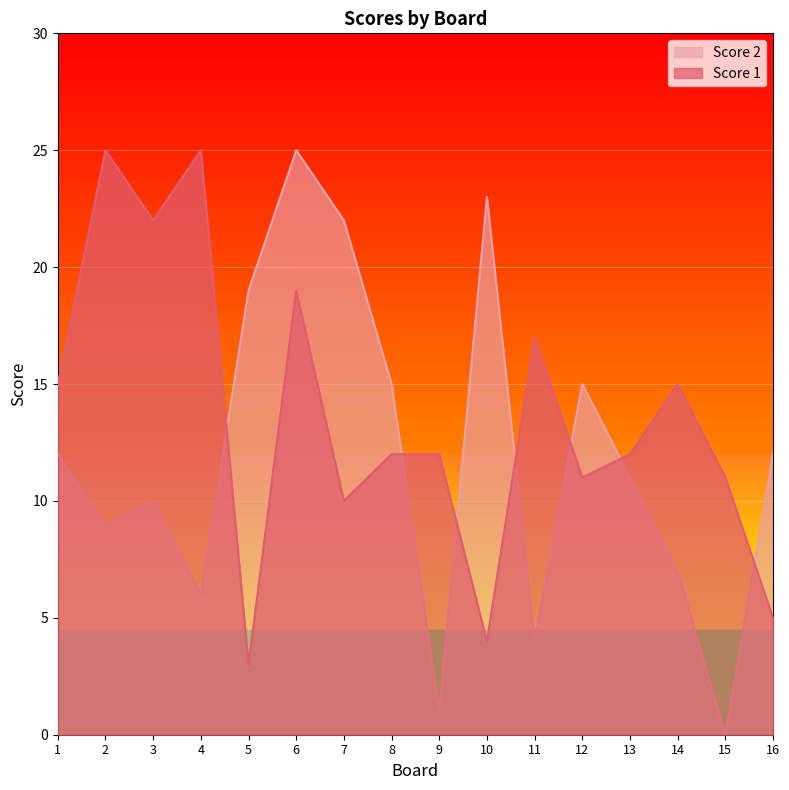

Reading right to left, list all the values displayed in this chart.

Score 1: 16=5	15=11	14=15	13=12	12=11	11=17	10=4	9=12	8=12	7=10	6=19	5=3	4=25	3=22	2=25	1=15
Score 2: 16=12	15=0	14=7	13=11	12=15	11=4	10=23	9=1	8=15	7=22	6=25	5=19	4=6	3=10	2=9	1=12